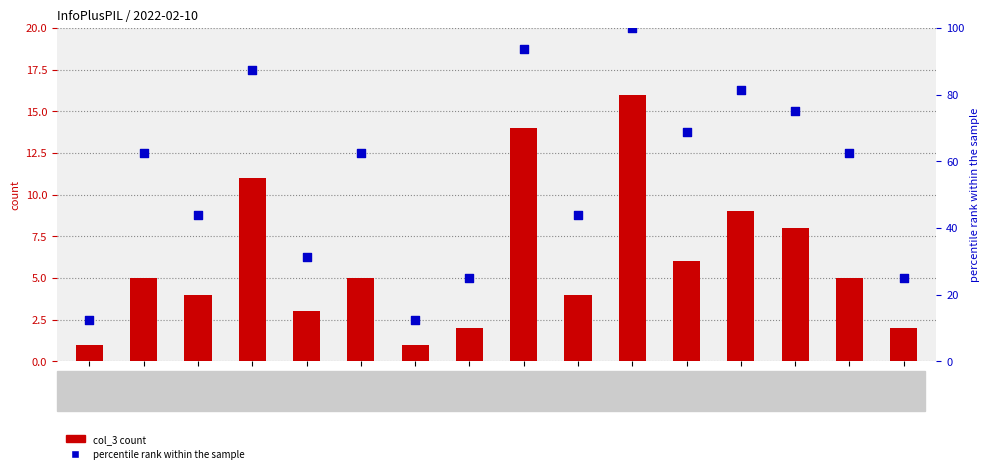

Which series reaches the minimum Y coordinate?

col_3 count